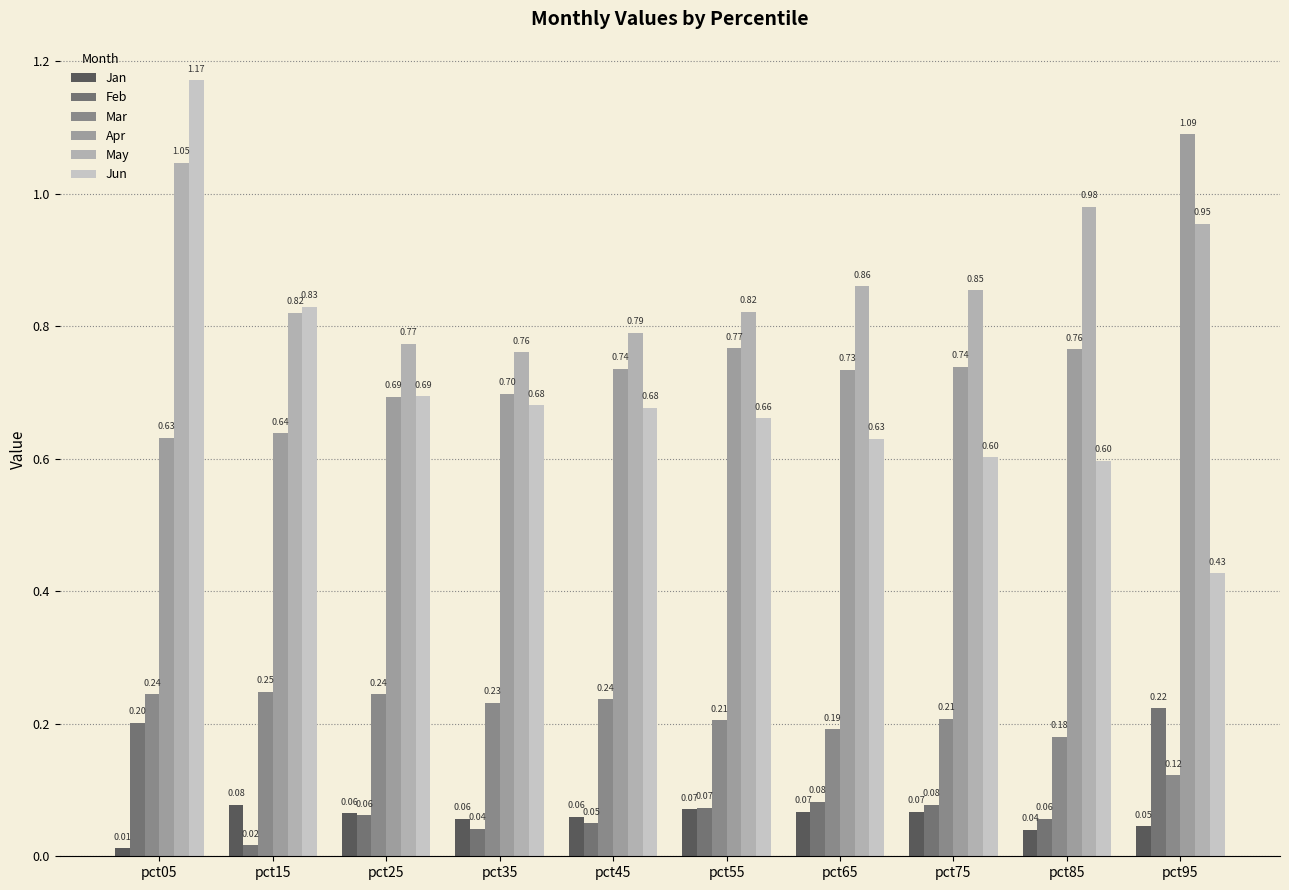

How many bars are there in total?

60